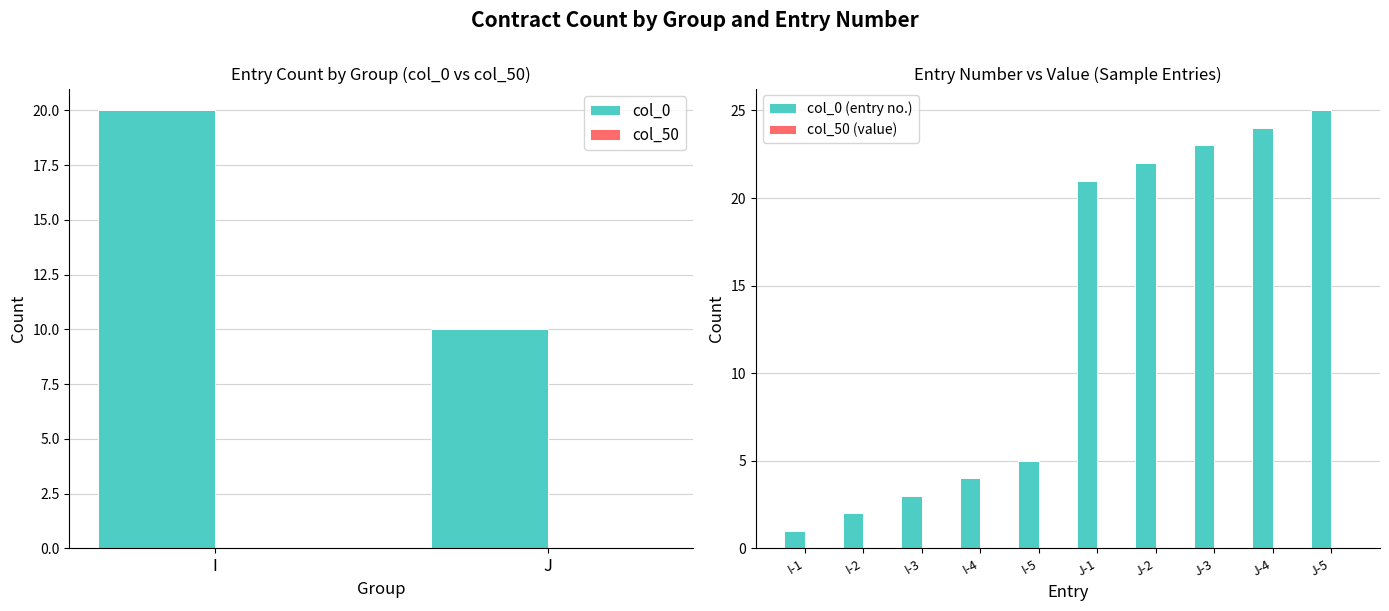

True or false: col_0 has a value of 4 at I-10.

False